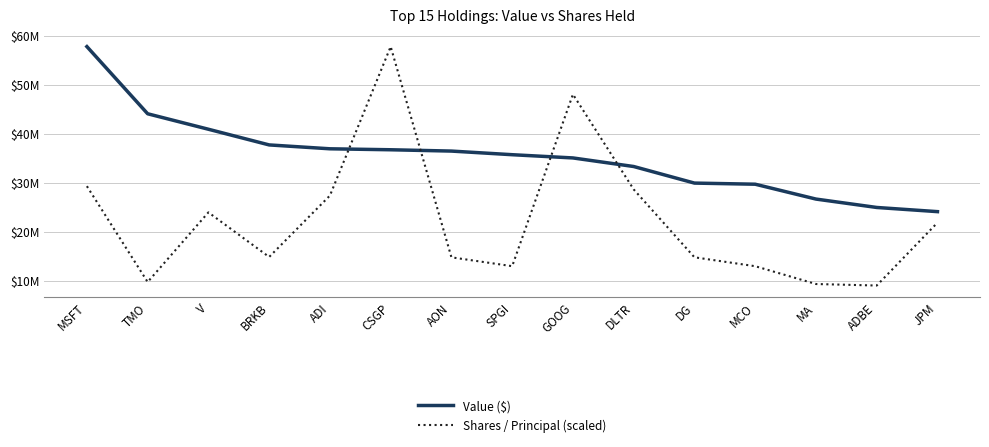

Where is the first local maximum for Shares / Principal (scaled)?

V